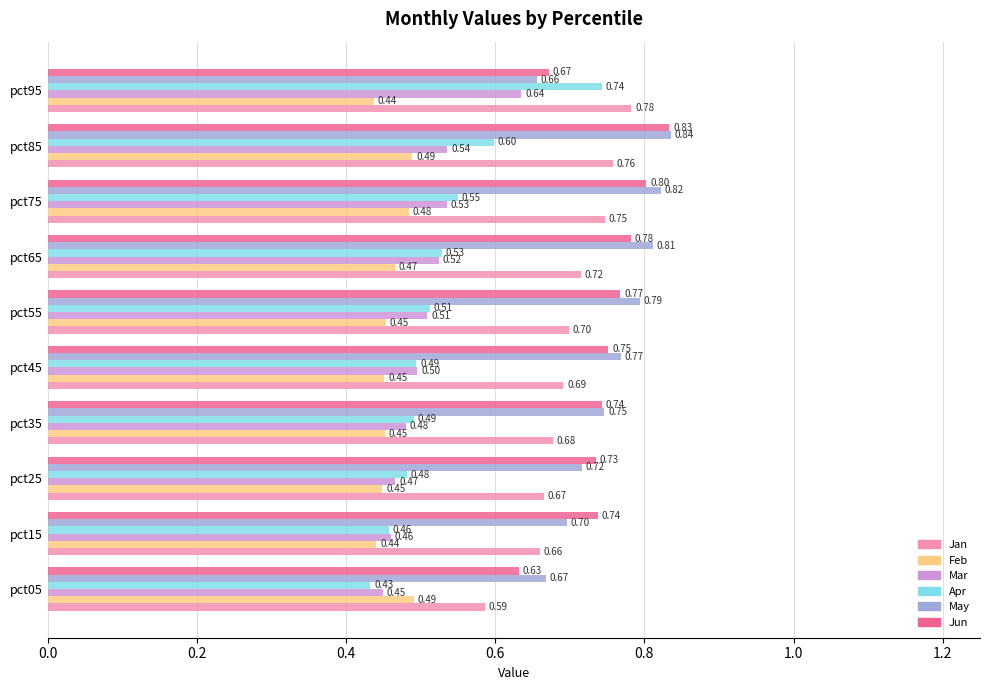

How many categories are shown in the chart?

10